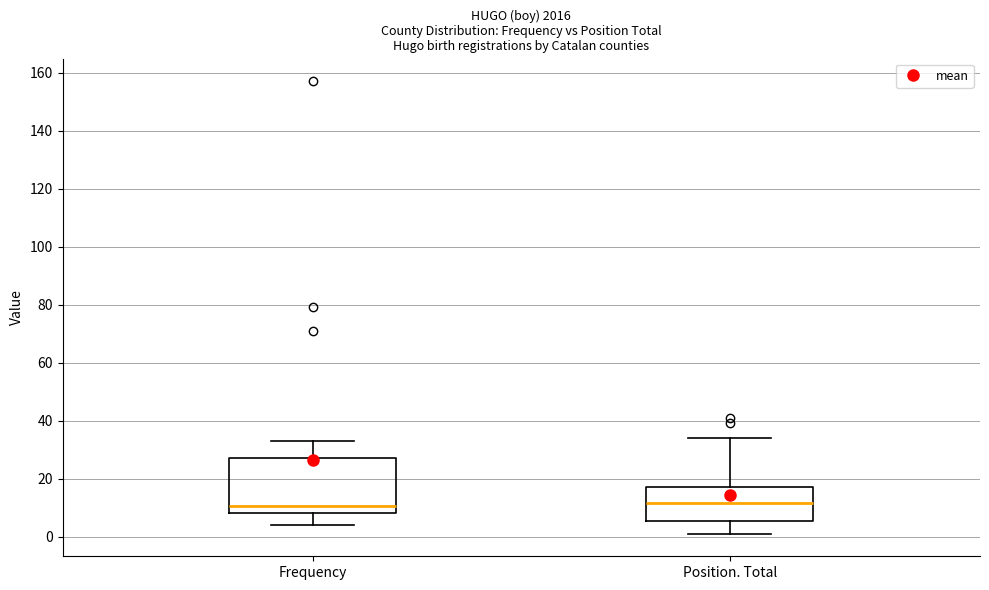

Reading left to right, transcribe this box plot: for each box, give where its median line is, the range the box spans, and where its two whiskers end, as read against the y-axis. The values are not printed on the chart, so give them approximately, as read against the axis.

Frequency: median 10, box 8 to 28, whiskers 4 to 34
Position. Total: median 12, box 6 to 18, whiskers 2 to 34